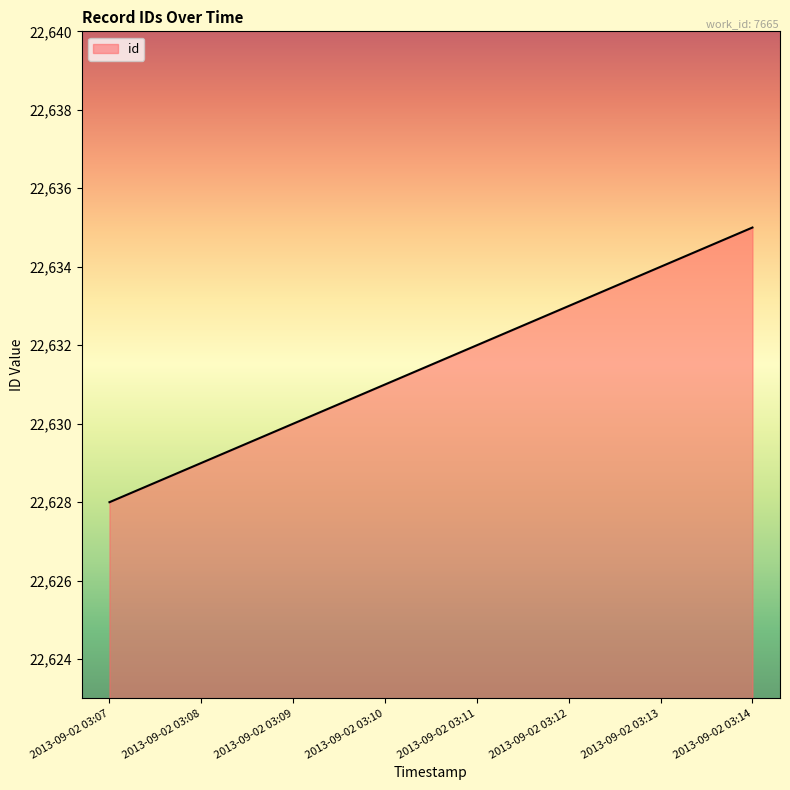

How many values are between 22630 and 22634?

5